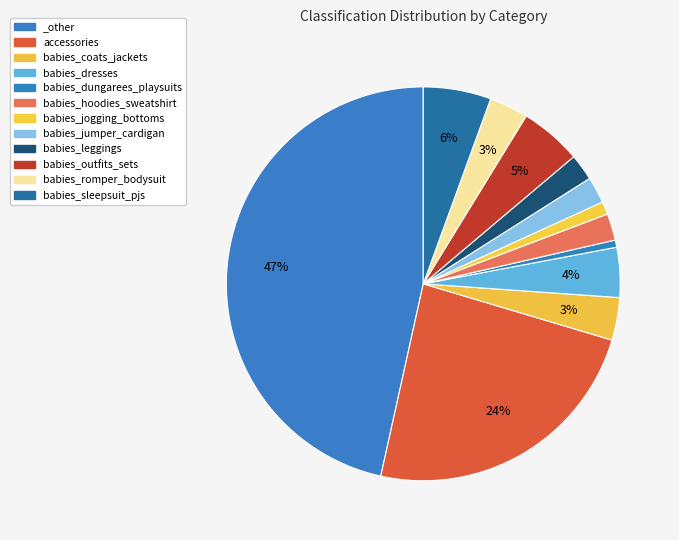

Is there any slice that represents more than half of the pie?

No